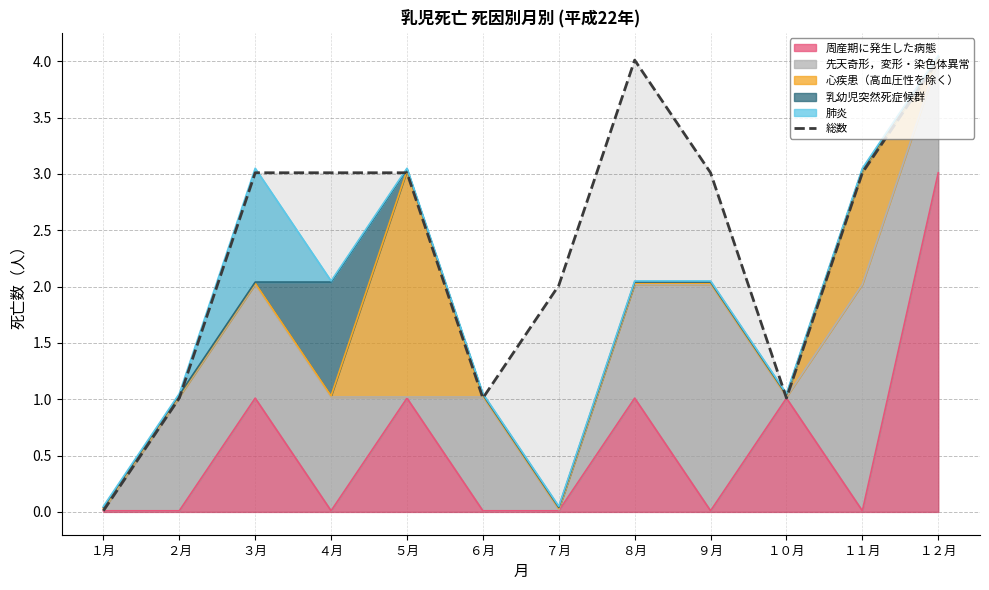

Is it true that the value at １２月 is 4.0?

True